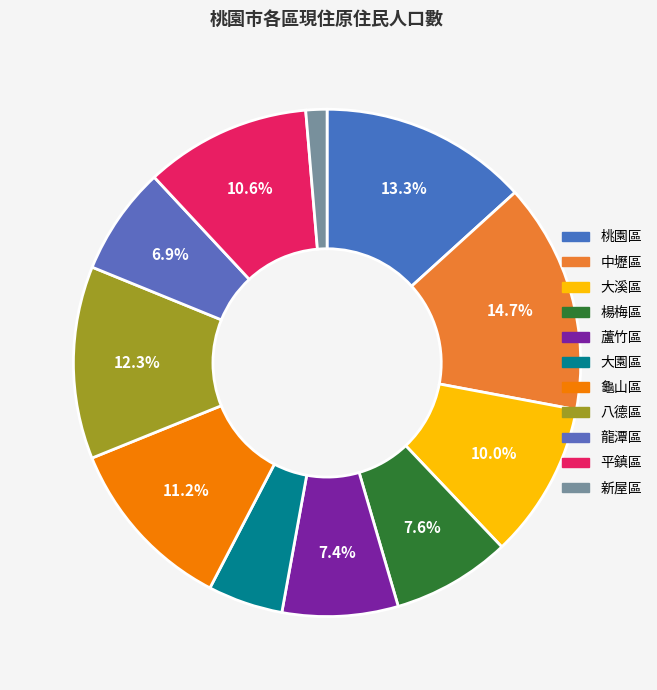

Approximately how many times larger is the value at 楊梅區 compared to 大溪區?

0.8